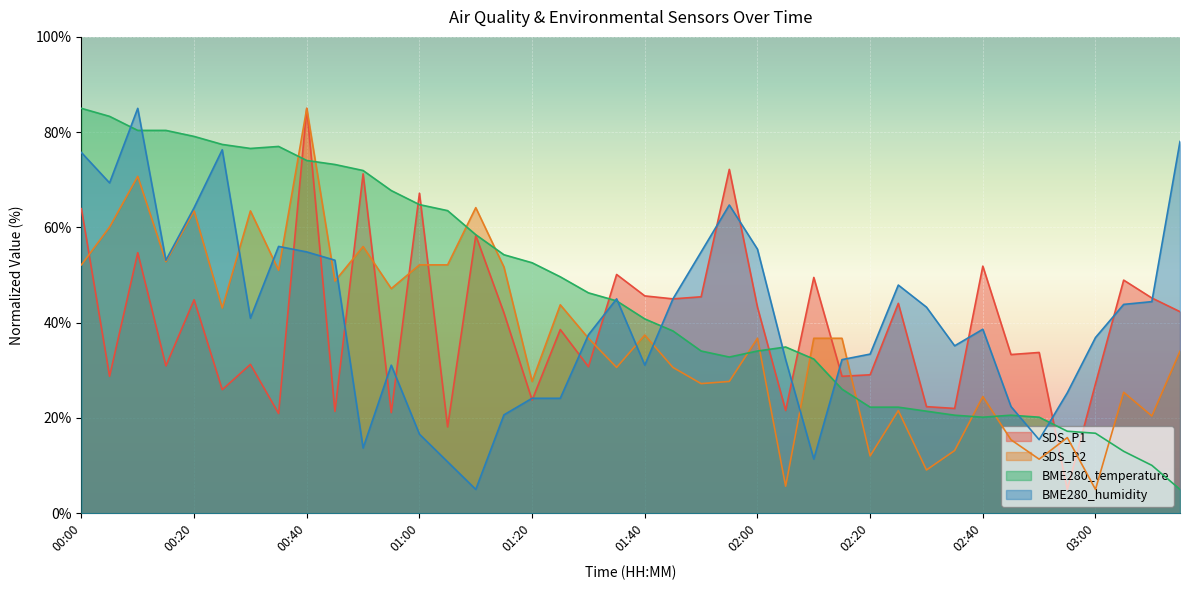

Read the BME280_temperature value at 00:50.

71.9